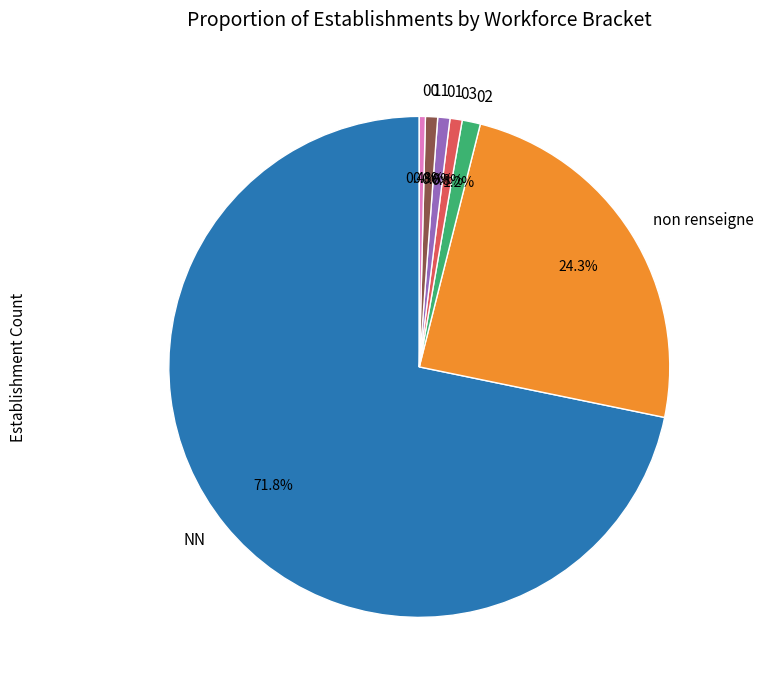

Is the sum of 01 and 00 greater than half?

No